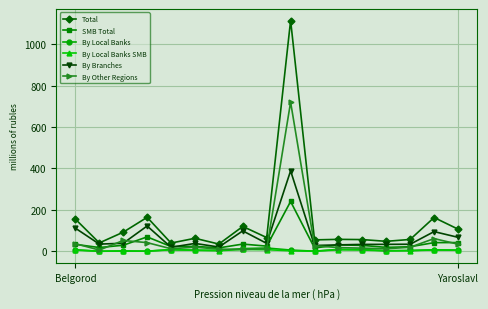

What is the maximum value for Total?

1114.1